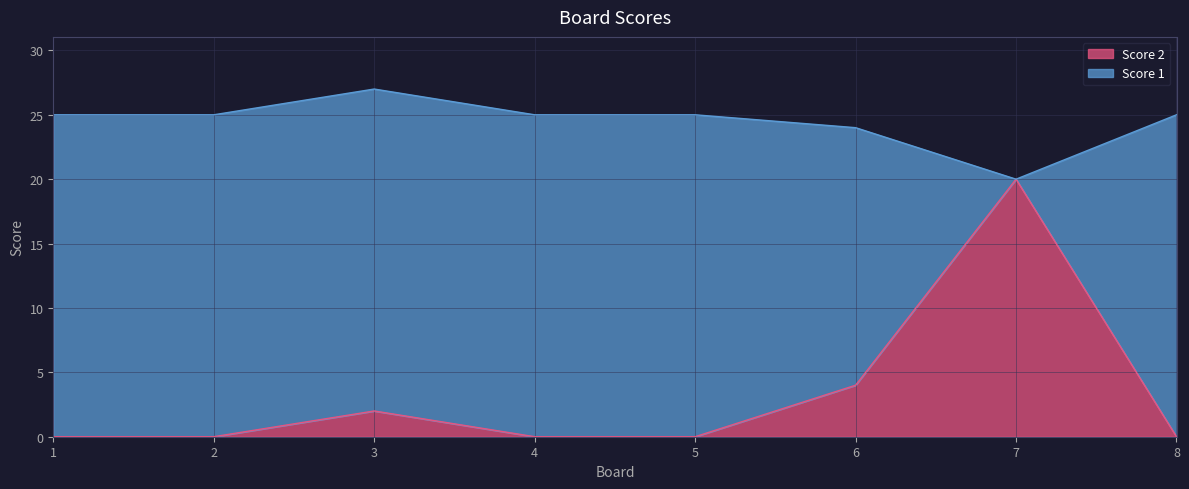

The chart shows a value of -9 at 4. True or false?

False